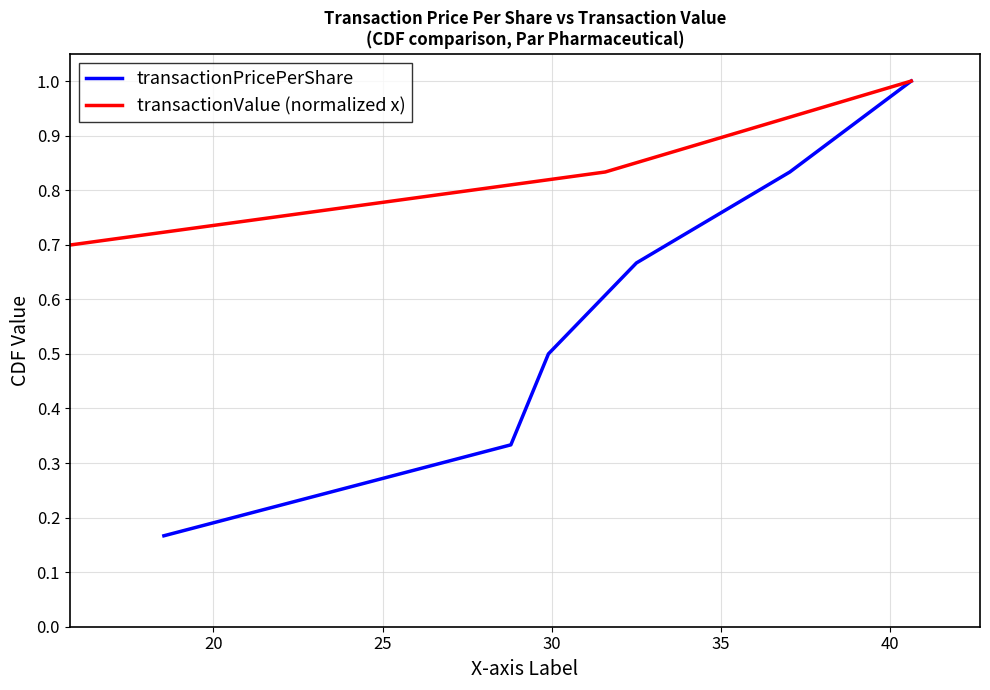

True or false: transactionValue (normalized x) and transactionPricePerShare intersect in this chart.

False